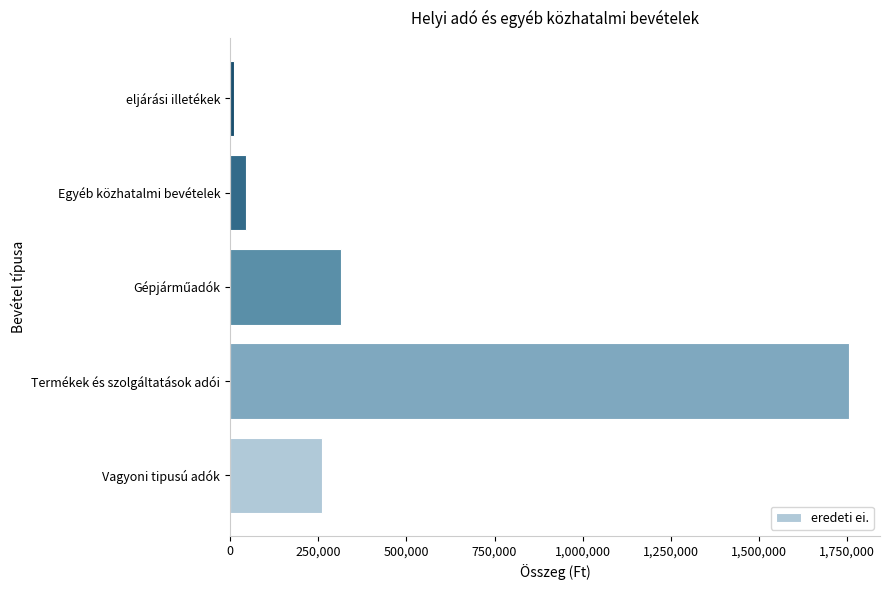

Which label corresponds to the largest value in the chart?

Termékek és szolgáltatások adói